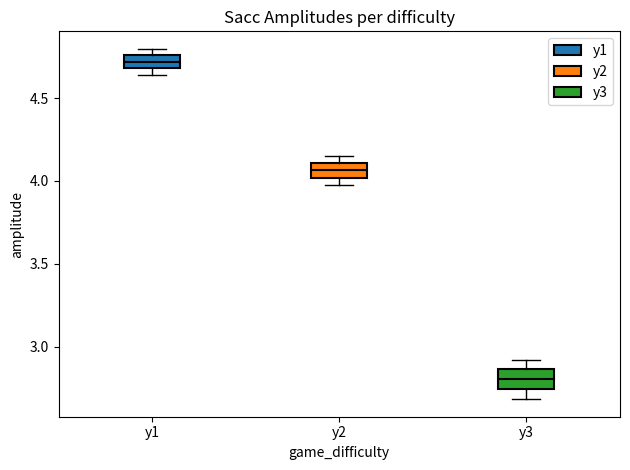

Reading left to right, transcribe this box plot: for each box, give where its median line is, the range the box spans, and where its two whiskers end, as read against the y-axis. The values are not printed on the chart, so give them approximately, as read against the axis.

y1: median 4.70 (inside the box), box 4.70 to 4.75, whiskers 4.65 to 4.80
y2: median 4.05, box 4.00 to 4.10, whiskers 3.95 to 4.15
y3: median 2.80, box 2.75 to 2.85, whiskers 2.70 to 2.90